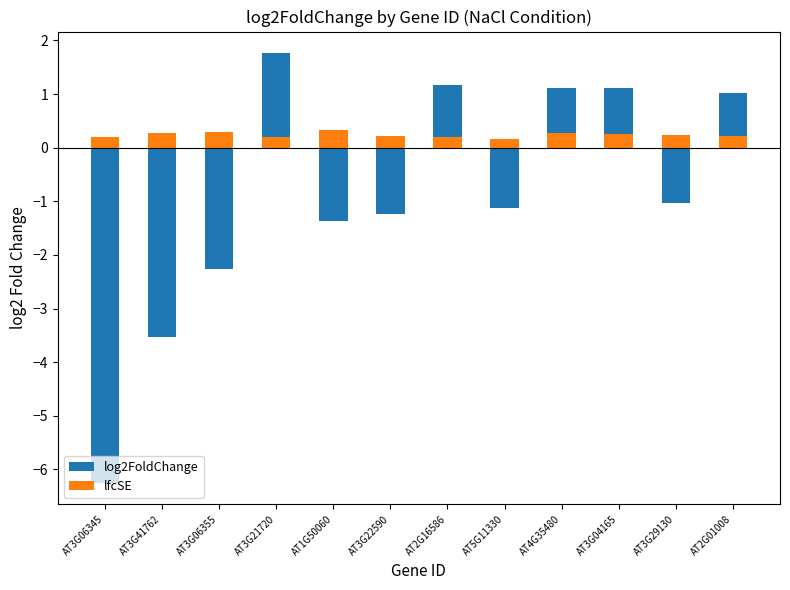

At how many categories does at least one series exceed -4?

12